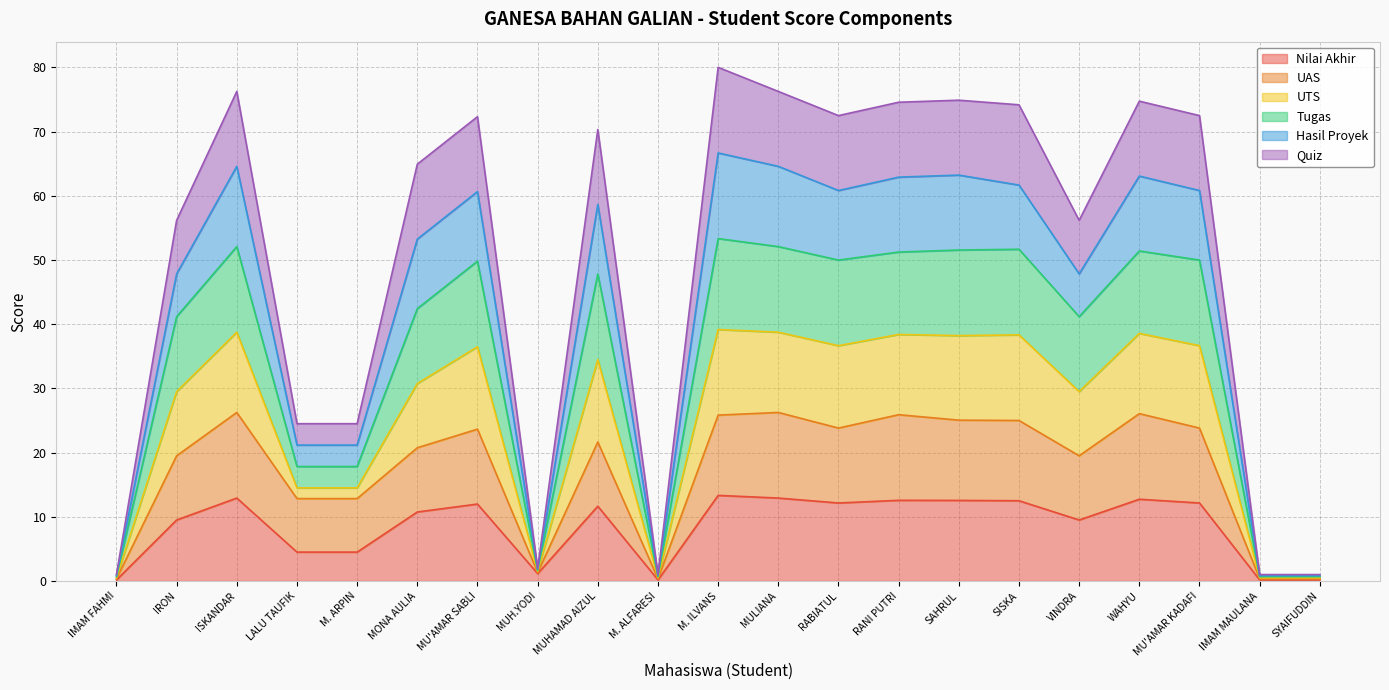

What is the highest value of the Nilai Akhir series?

13.3